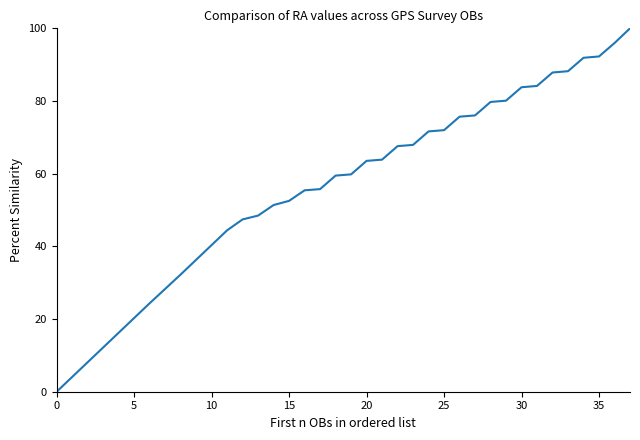

What is the greatest value displayed?

100.0